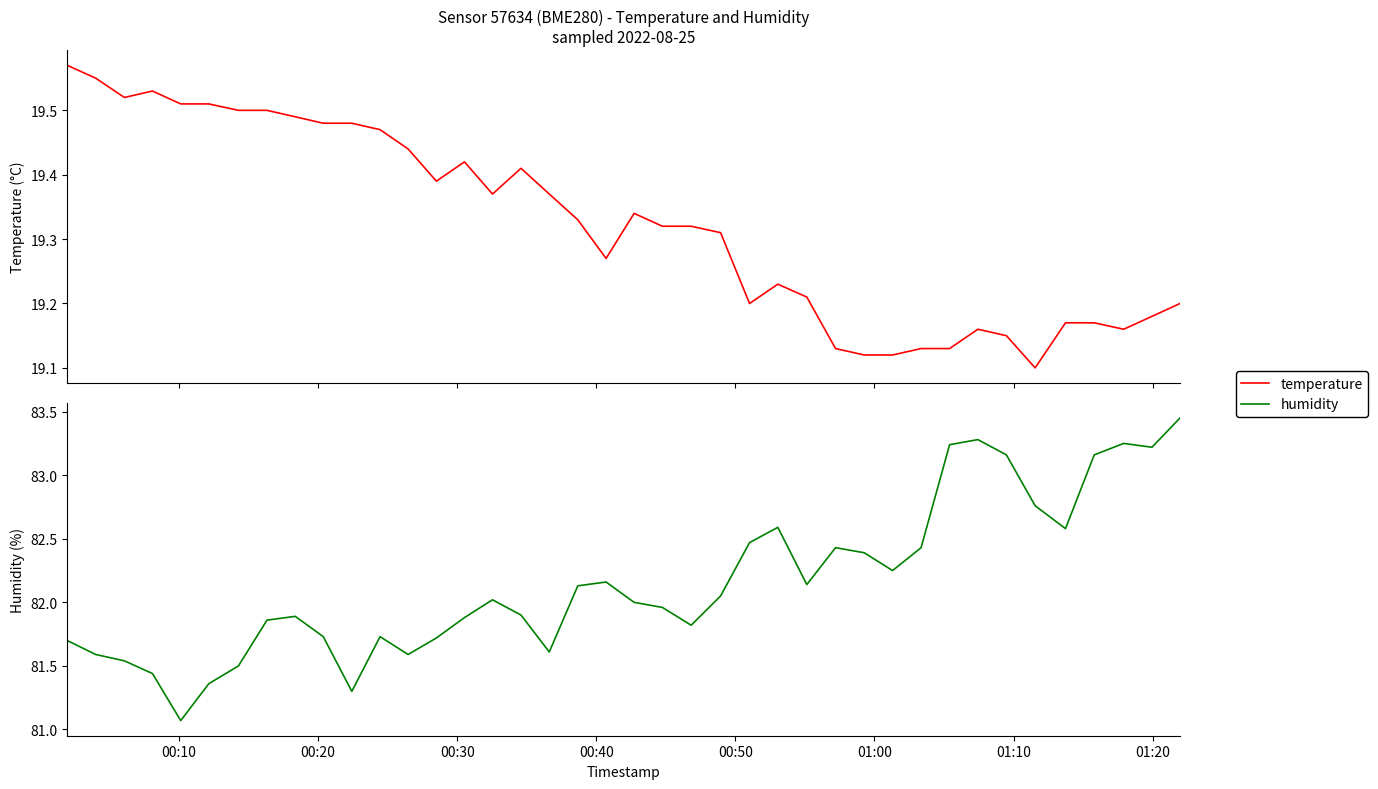

True or false: temperature and humidity cross at least once.

False